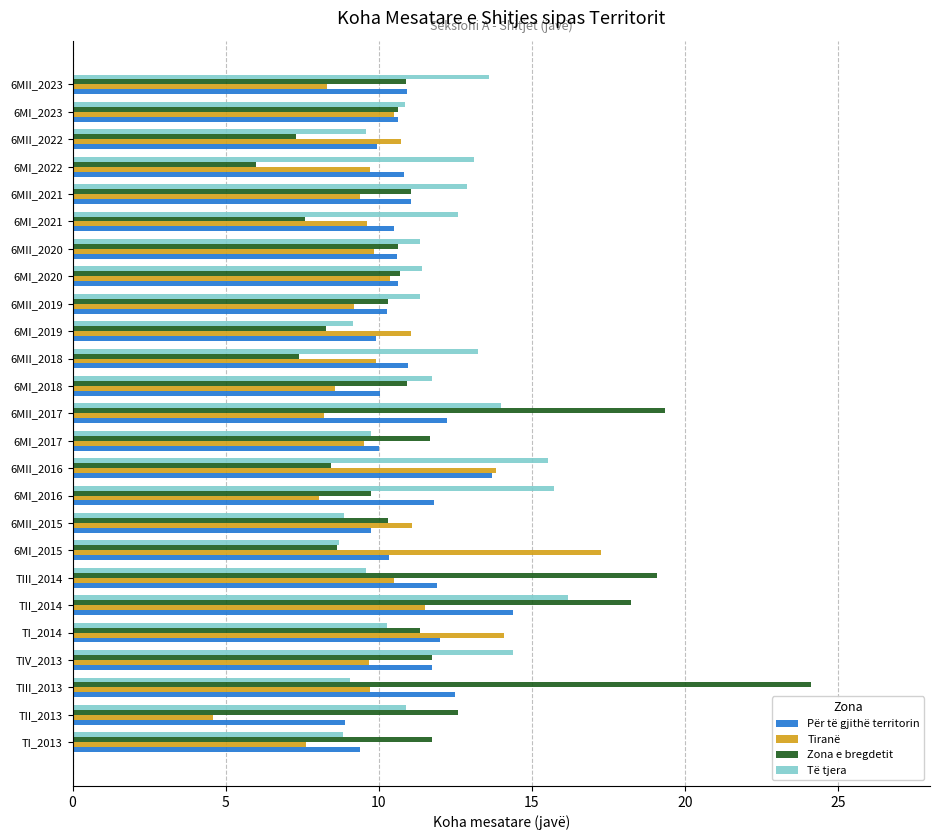

What is the lowest value of the Zona e bregdetit series?

6.0